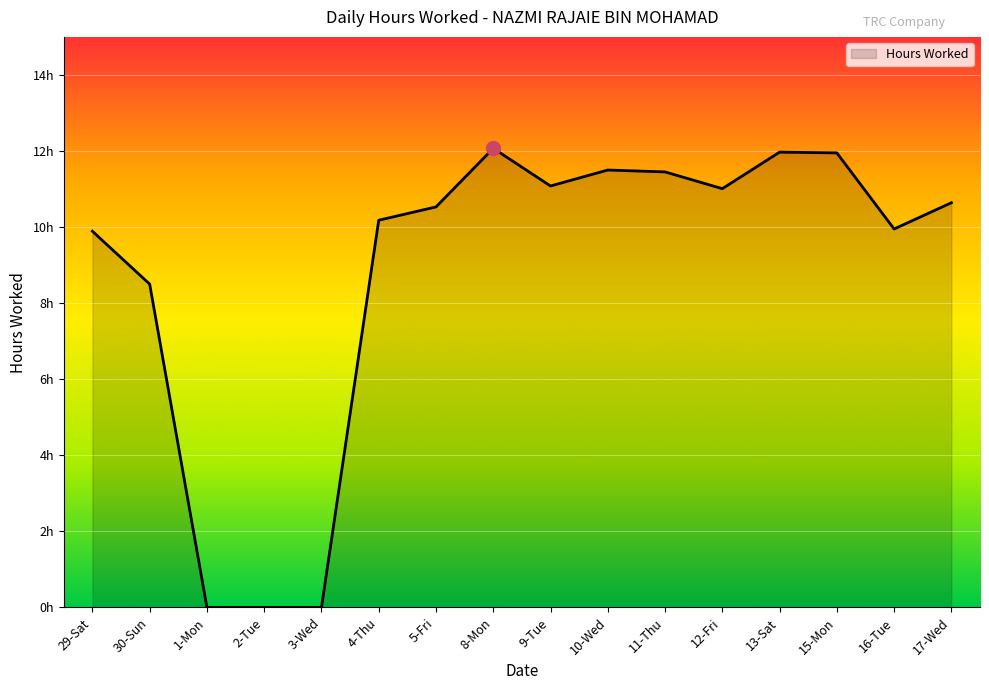

Reading left to right, what are all the values shown in this chart?

9.9	8.5	0.0	0.0	0.0	10.2	10.5	12.1	11.1	11.5	11.4	11.0	12.0	11.9	9.9	10.6